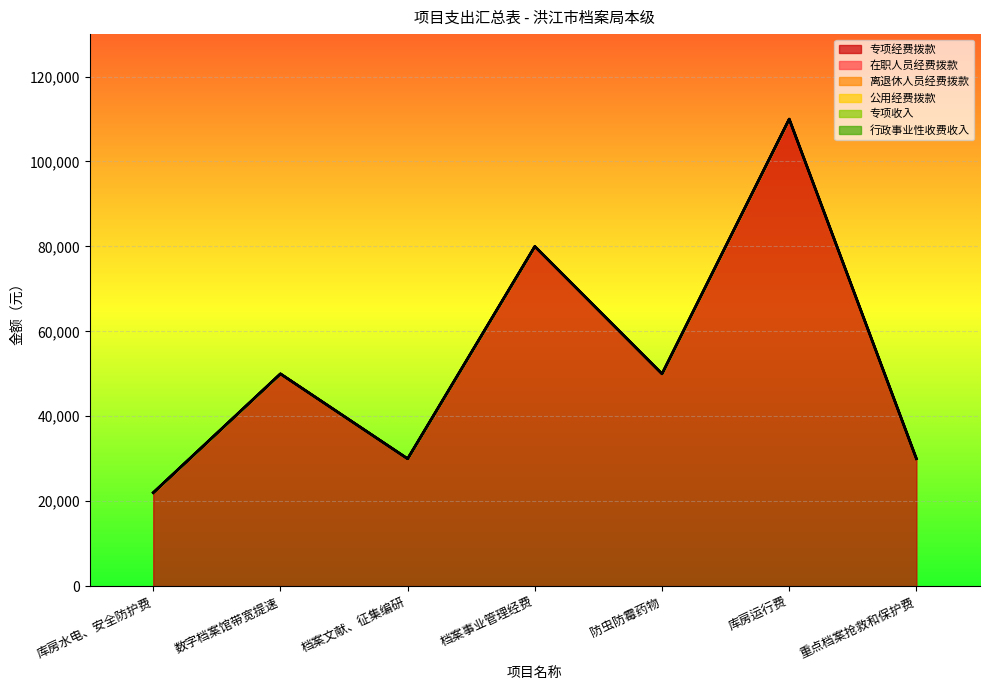

True or false: 专项经费拨款 and 公用经费拨款 cross at least once.

False